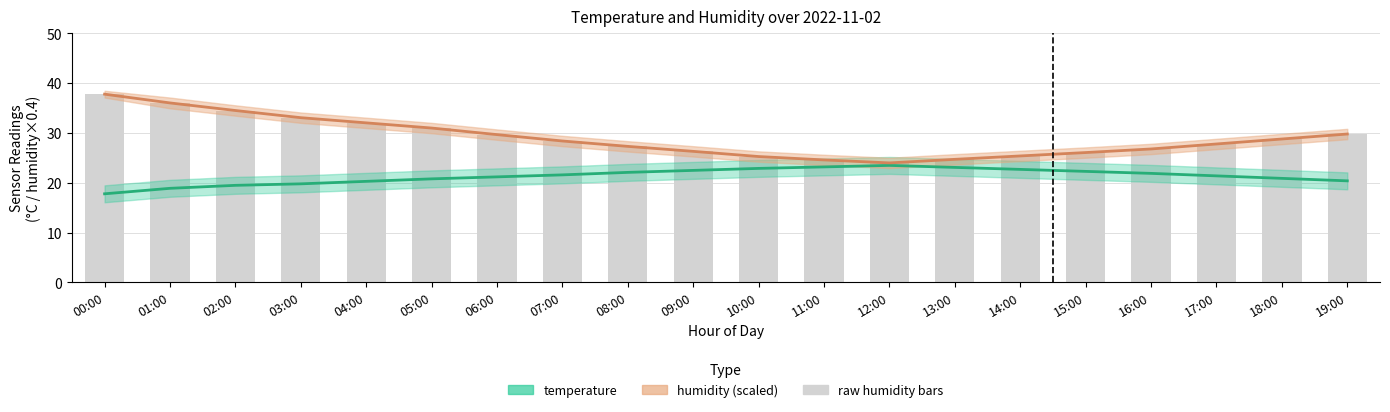

Which has a higher value, 09:00 or 06:00?

09:00